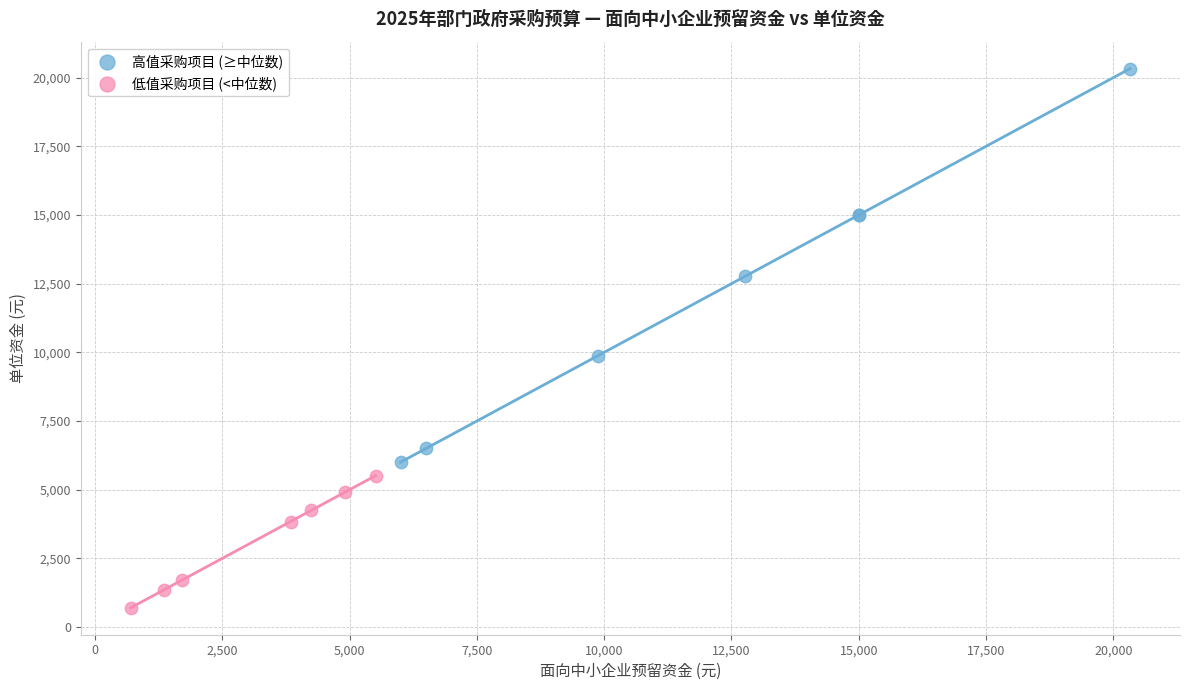

What are all the series names shown in the legend?

高值采购项目 (≥中位数), 低值采购项目 (<中位数)